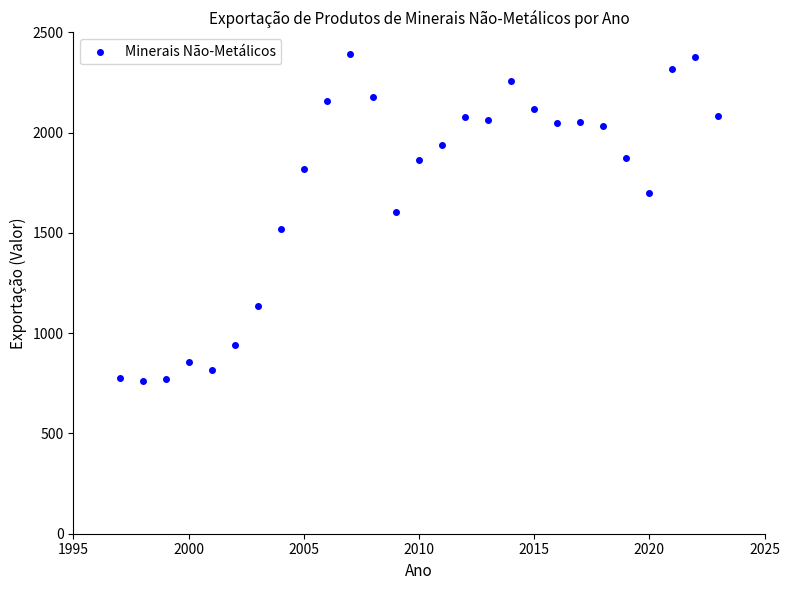

What Y value in the scatter plot is closest to 1576?

1604.4